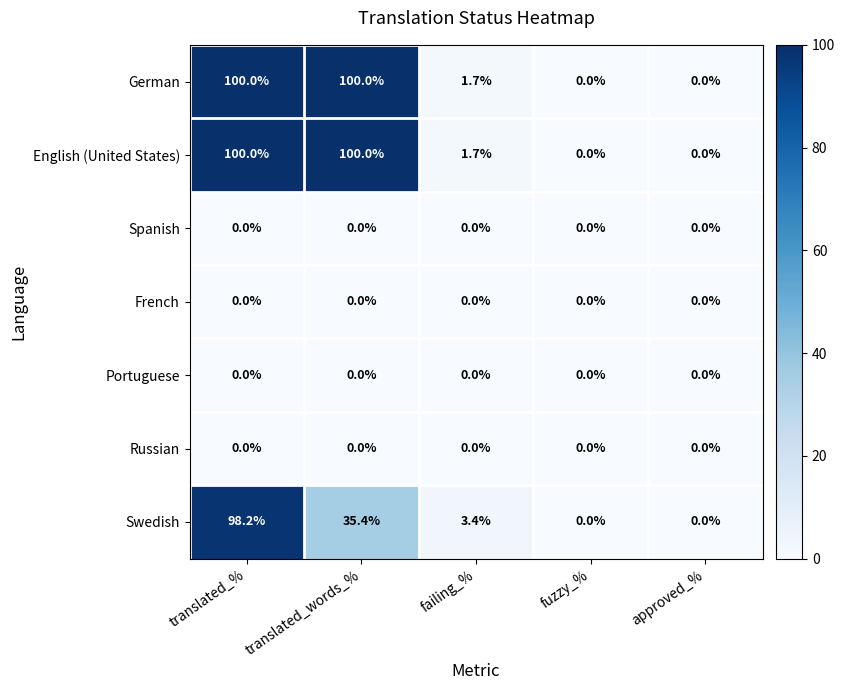

At which category is the sum across all series the highest?

translated_%